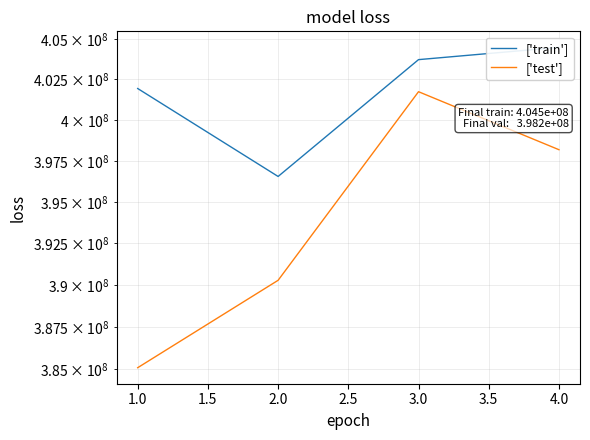

What are all the series names shown in the legend?

['train'], ['test']